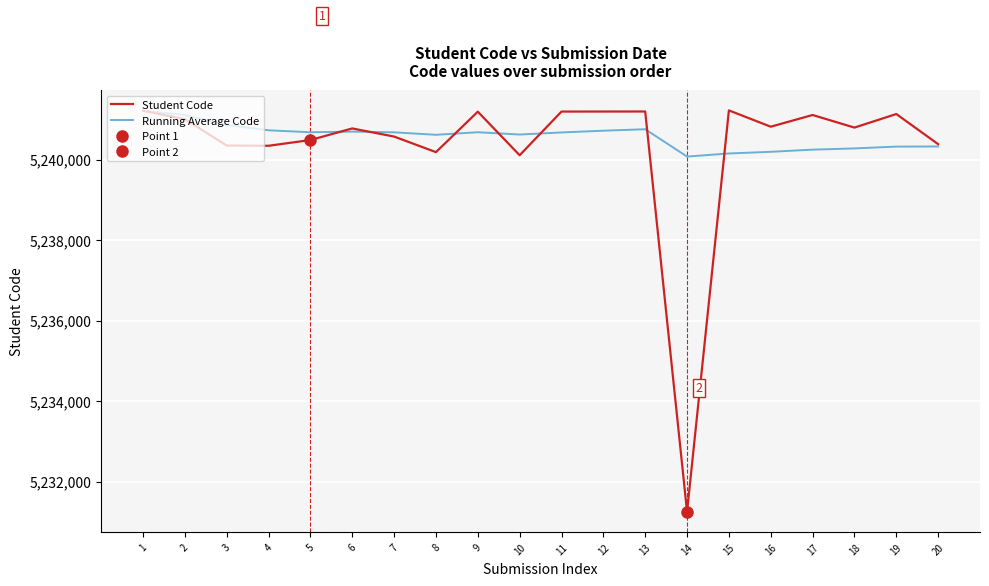

What are all the series names shown in the legend?

Student Code, Running Average Code